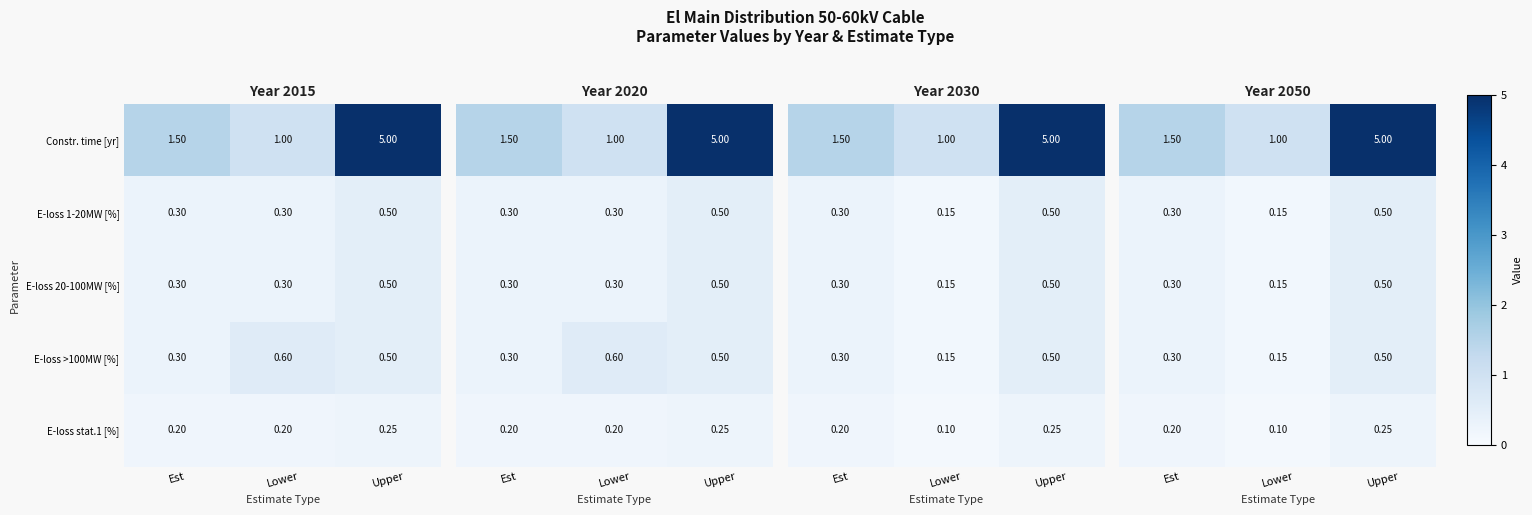

Is it true that E-loss 1-20MW [%] equals 0.1 at Est?

False